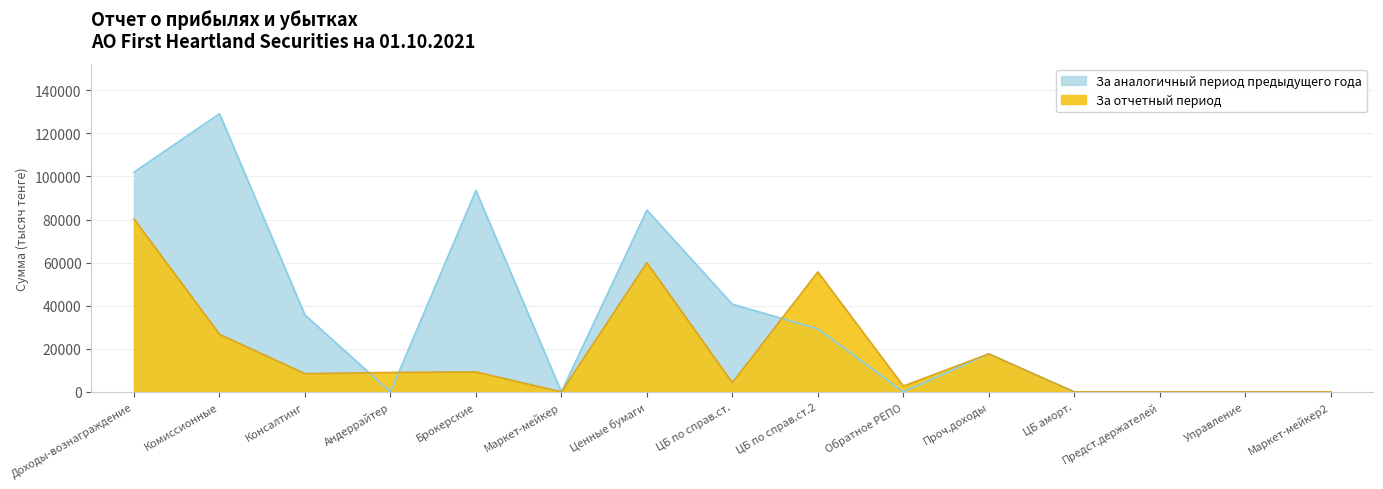

The За отчетный период series shows 55685 at ЦБ по справ.ст.2. True or false?

True